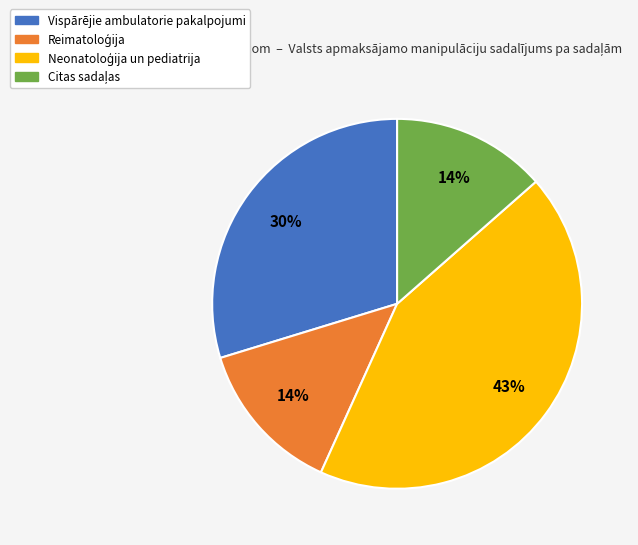

How many slices are in this pie chart?

4